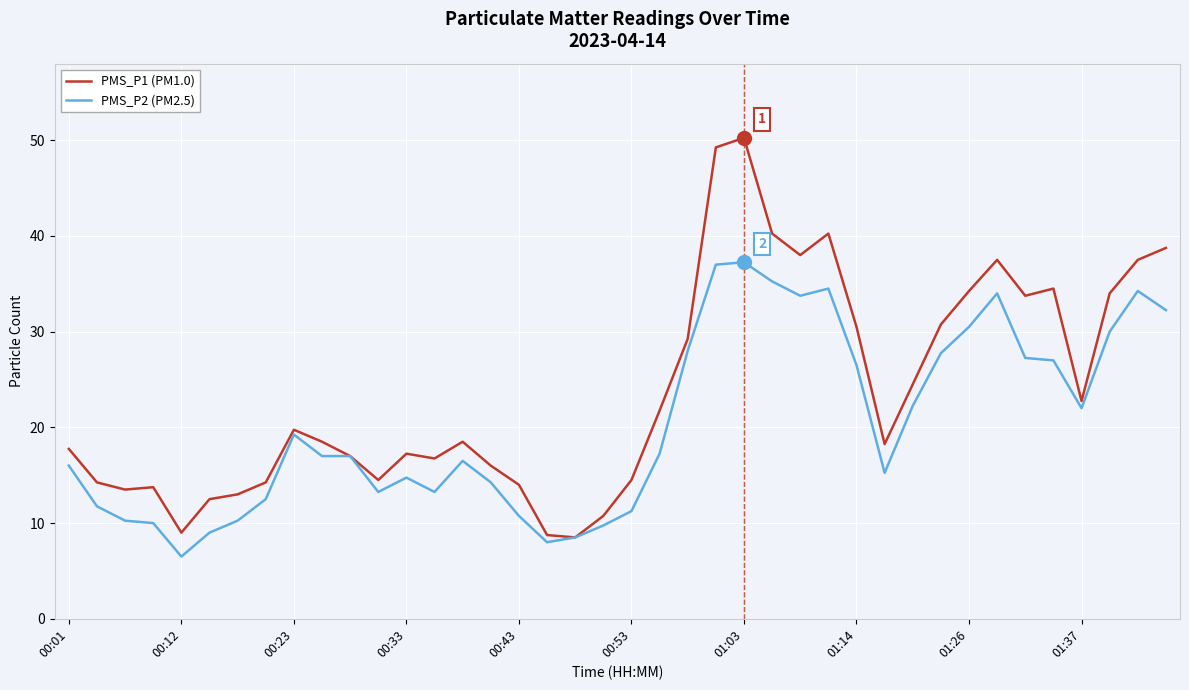

Does the chart display data point markers on the line(s)?

No